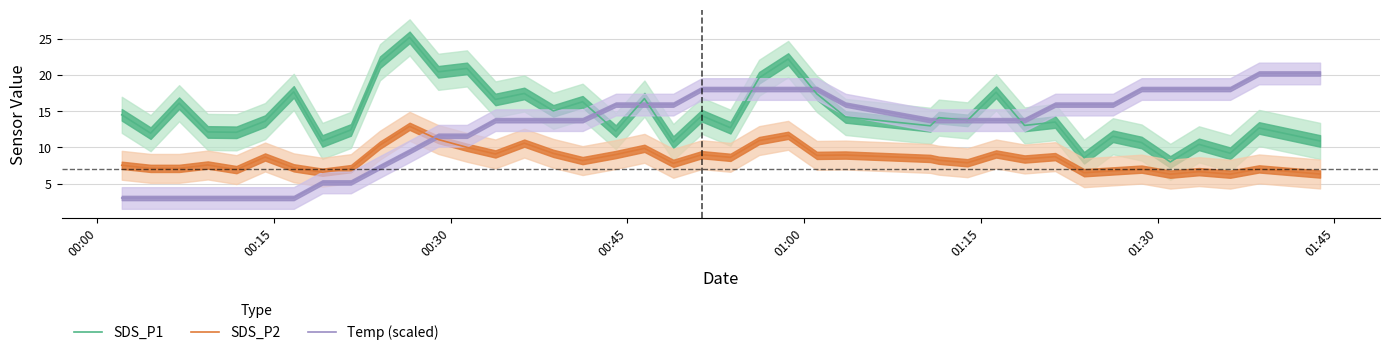

What is the maximum value for SDS_P2?

12.9